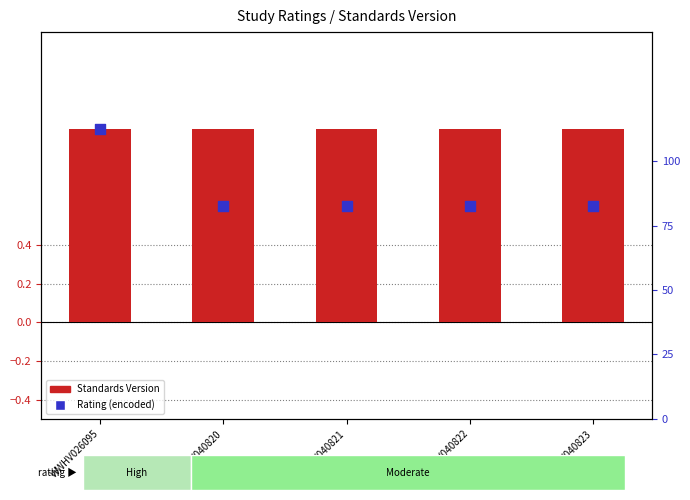

What are all the series names shown in the legend?

Standards Version, Rating (encoded)